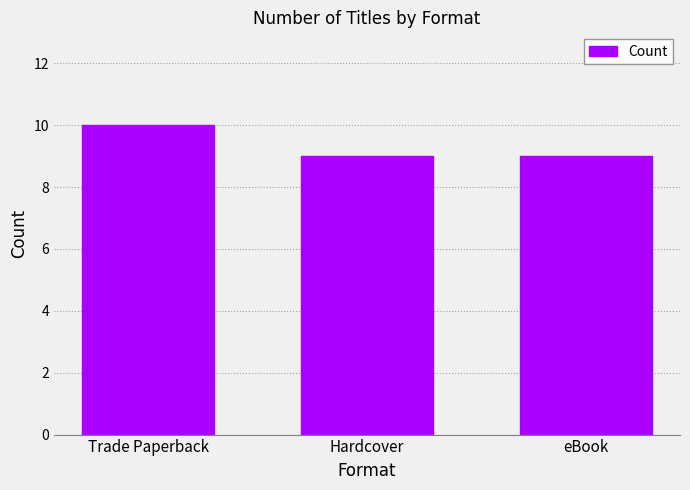

What is the sum of all values?

28